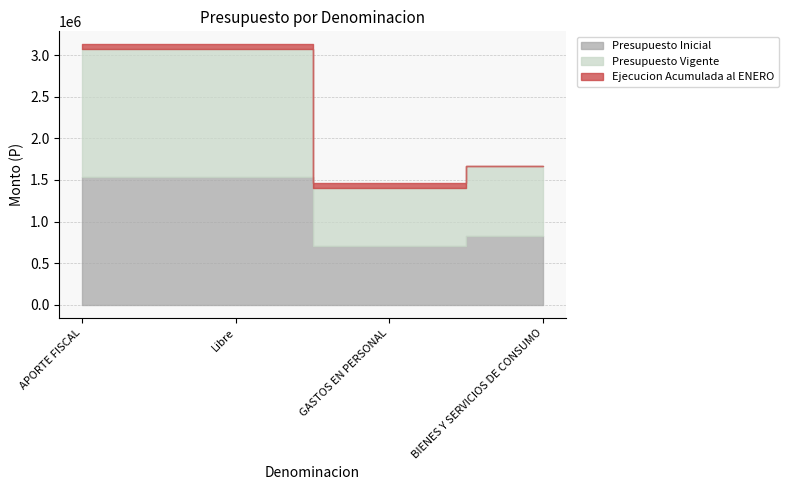

True or false: Presupuesto Inicial has more than 2 interior local peaks.

False